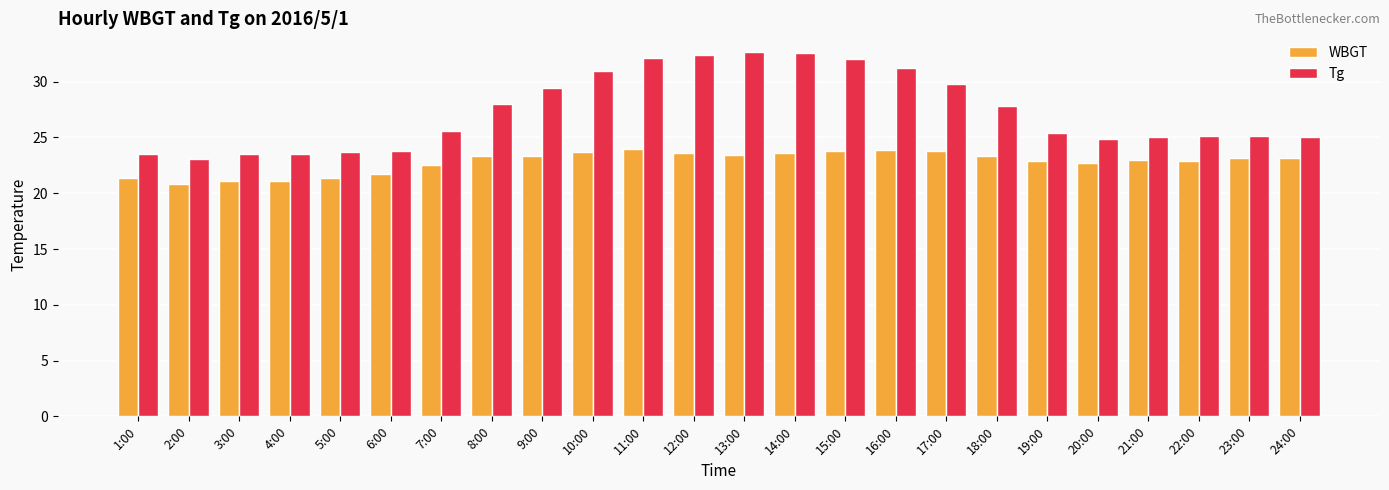

Are the bars horizontal?

No